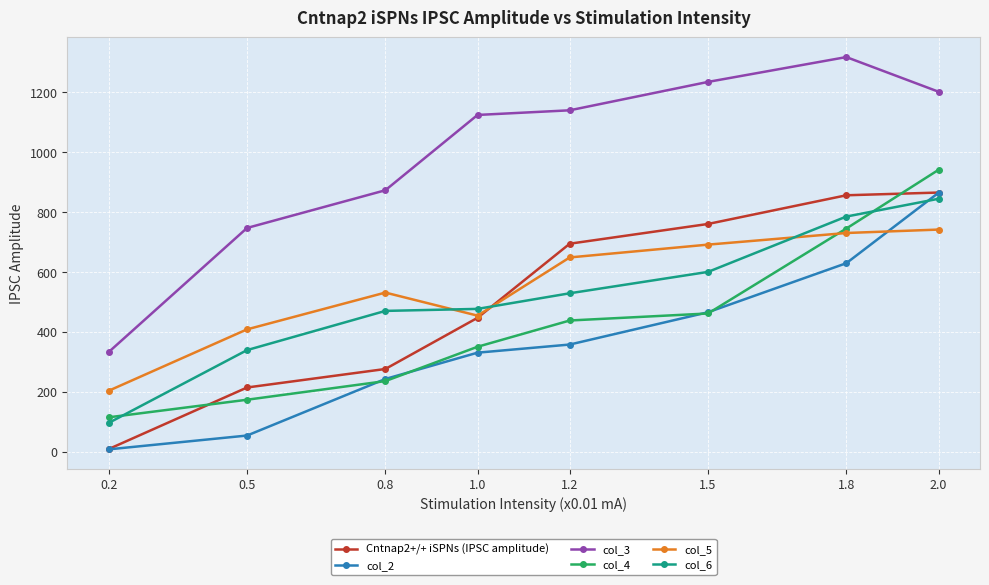

Reading right to left, extract all data points from this chart.

Cntnap2+/+ iSPNs (IPSC amplitude): 865.6	856.5	760.7	694.8	447.3	276.4	214.6	9.1
col_2: 864.8	629.6	465.8	358.0	330.8	243.0	54.1	8.0
col_3: 1202.4	1318.0	1235.1	1140.2	1124.7	873.3	747.3	333.1
col_4: 941.4	745.4	461.7	438.3	350.6	236.0	173.7	115.0
col_5: 741.9	730.5	691.7	648.9	454.5	531.5	408.7	203.8
col_6: 844.8	785.4	600.6	529.2	477.1	470.3	339.4	96.4